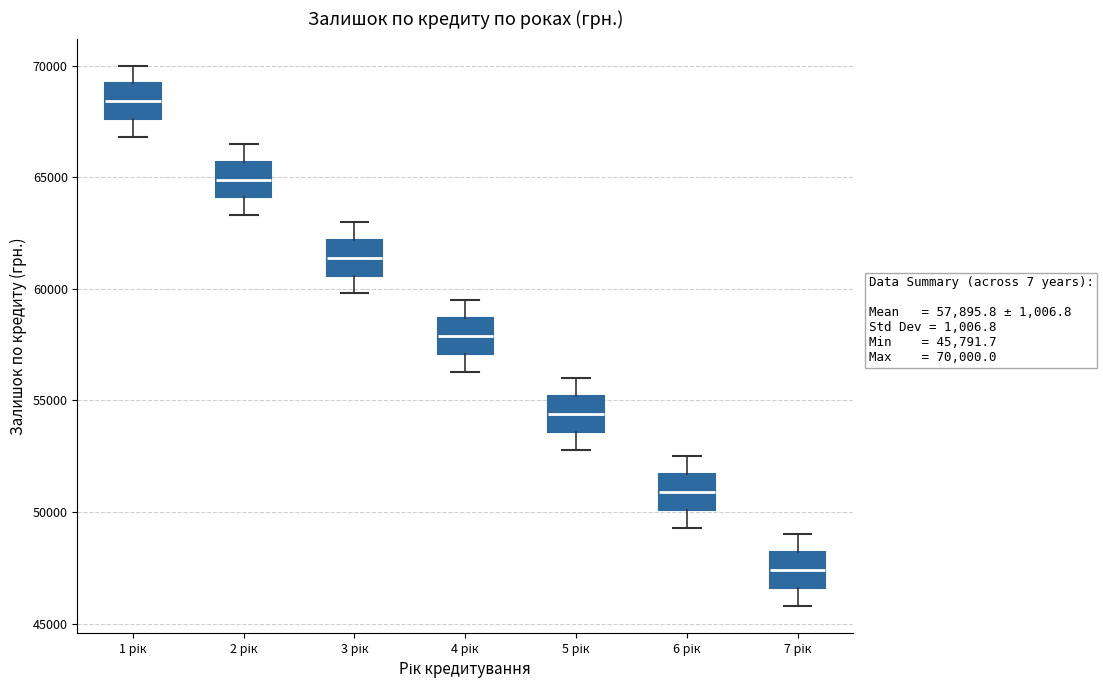

Which box's median line is the lowest?

7 рік